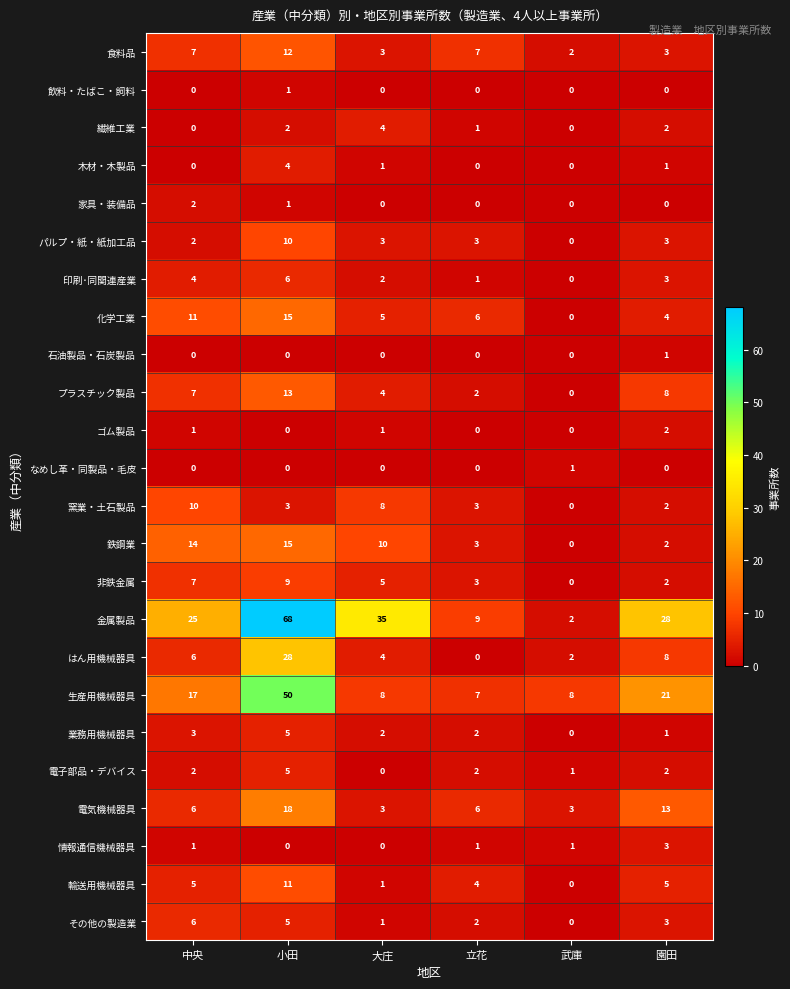

How many data points does each series have?

6